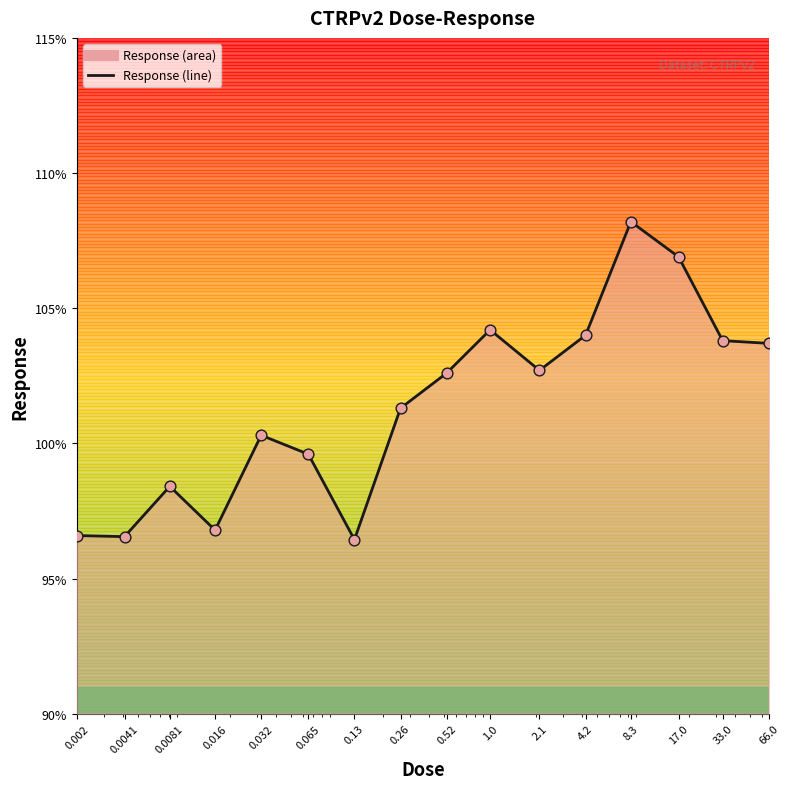

What is the smallest value displayed?

96.4